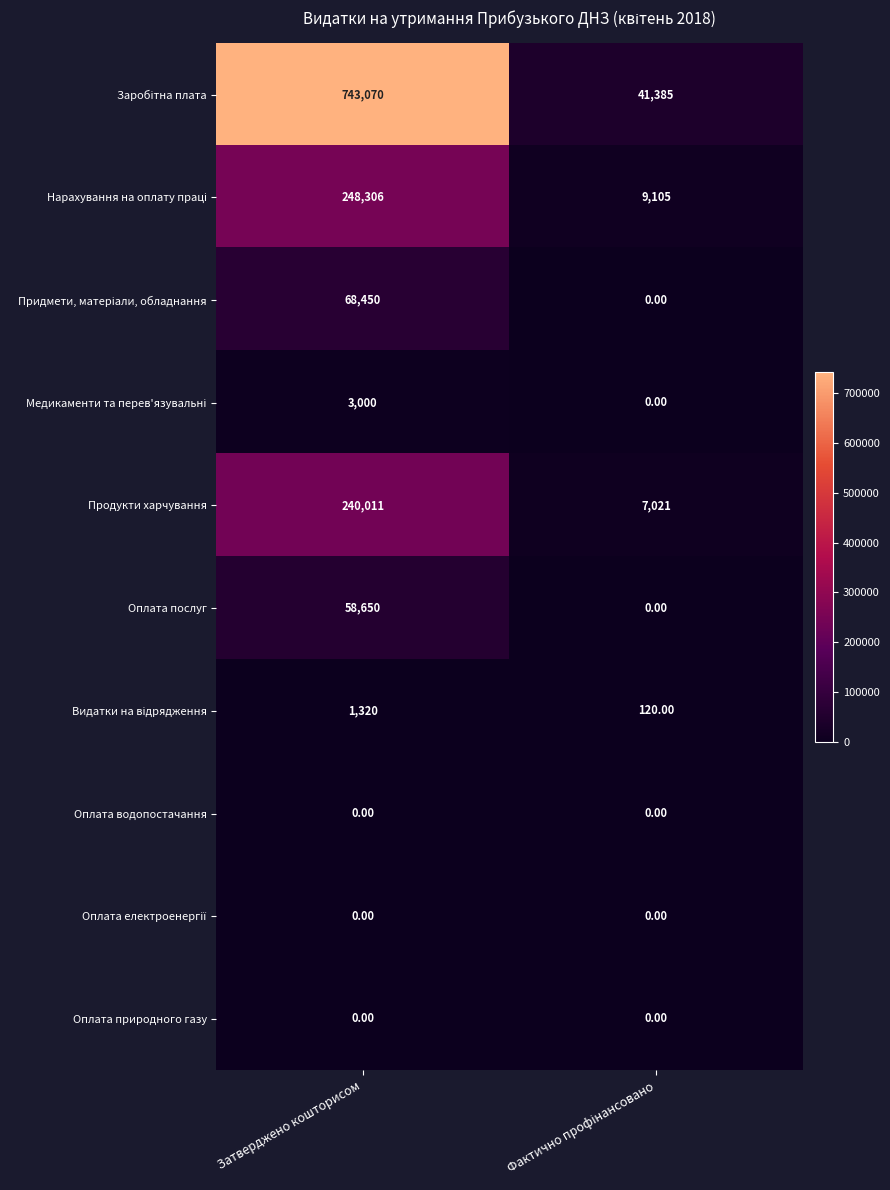

At which category is the sum across all series the highest?

Затверджено кошторисом